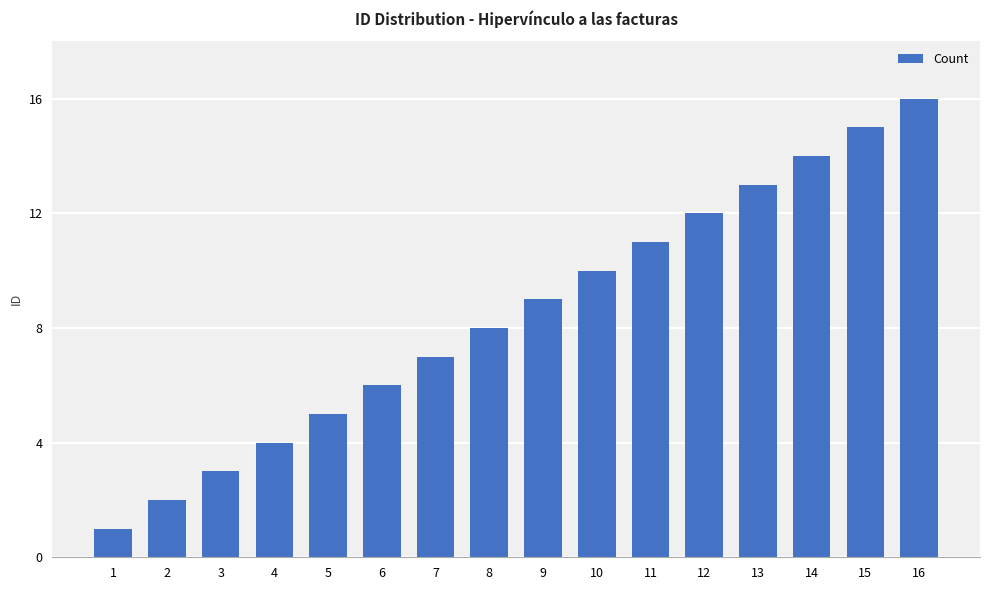

Reading left to right, what are all the values shown in this chart?

1	2	3	4	5	6	7	8	9	10	11	12	13	14	15	16